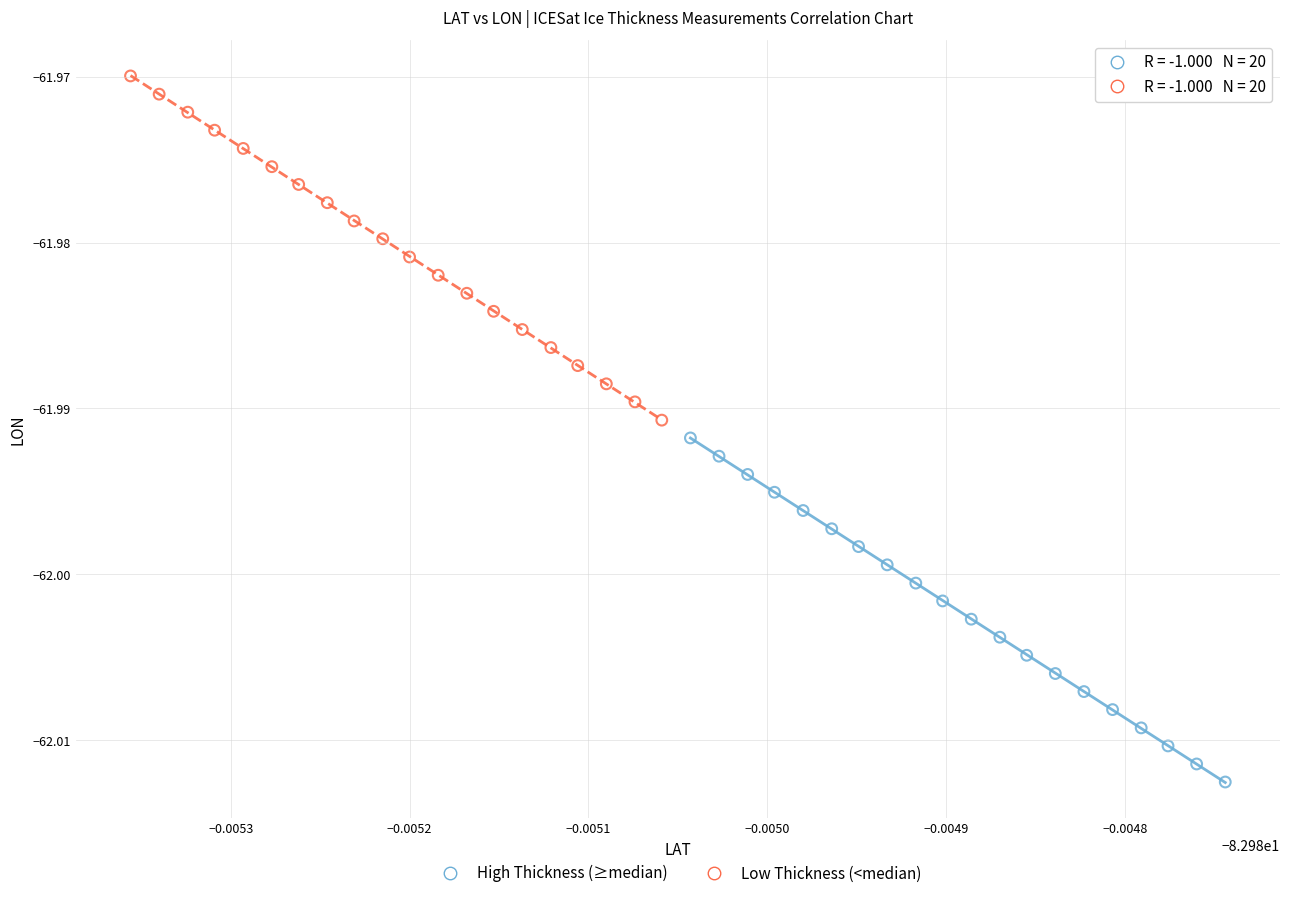

Which series reaches the maximum Y coordinate?

Low Thickness (<median)